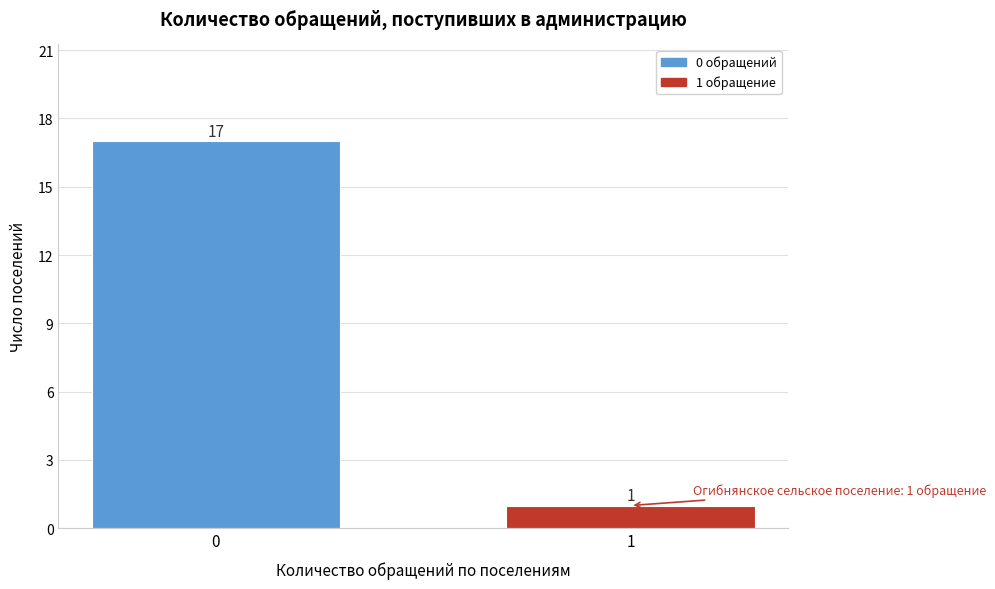

Reading left to right, transcribe all the data shown in this chart.

0=17	1=1